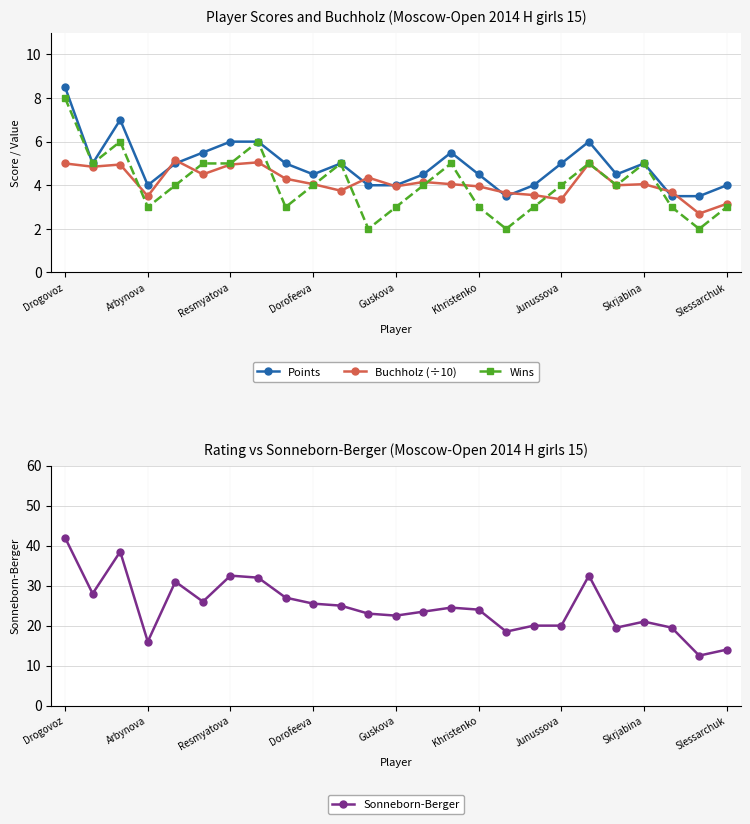

Reading left to right, transcribe all the data shown in this chart.

Points: 8.5	5.0	7.0	4.0	5.0	5.5	6.0	6.0	5.0	4.5	5.0	4.0	4.0	4.5	5.5	4.5	3.5	4.0	5.0	6.0	4.5	5.0	3.5	3.5	4.0
Buchholz (÷10): 5.0	4.8	5.0	3.5	5.2	4.5	5.0	5.0	4.3	4.0	3.8	4.3	4.0	4.2	4.0	4.0	3.6	3.5	3.4	5.0	4.0	4.0	3.7	2.7	3.1
Wins: 8.0	5.0	6.0	3.0	4.0	5.0	5.0	6.0	3.0	4.0	5.0	2.0	3.0	4.0	5.0	3.0	2.0	3.0	4.0	5.0	4.0	5.0	3.0	2.0	3.0
Sonneborn-Berger: 42.0	28.0	38.5	16.0	31.0	26.0	32.5	32.0	27.0	25.5	25.0	23.0	22.5	23.5	24.5	24.0	18.5	20.0	20.0	32.5	19.5	21.0	19.5	12.5	14.0